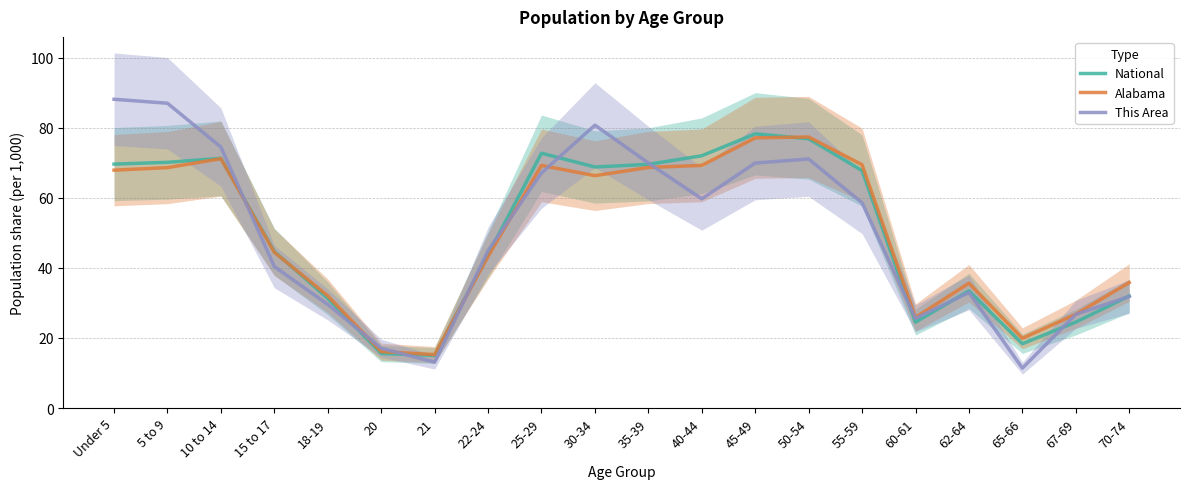

Between 35-39 and 70-74, which series saw the biggest shift?

This Area